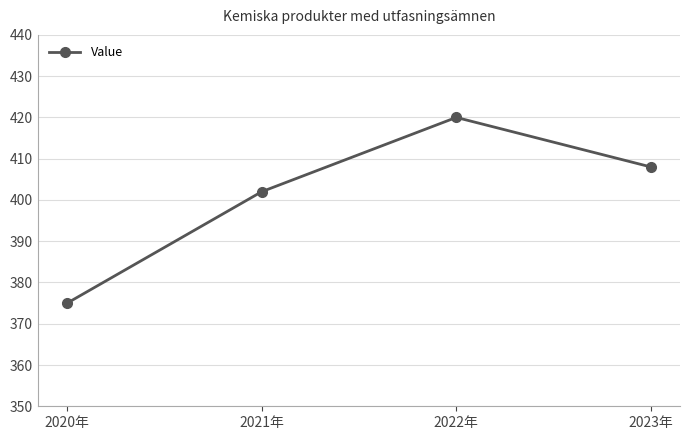

Read the value at 2020年, to the nearest 5.

375